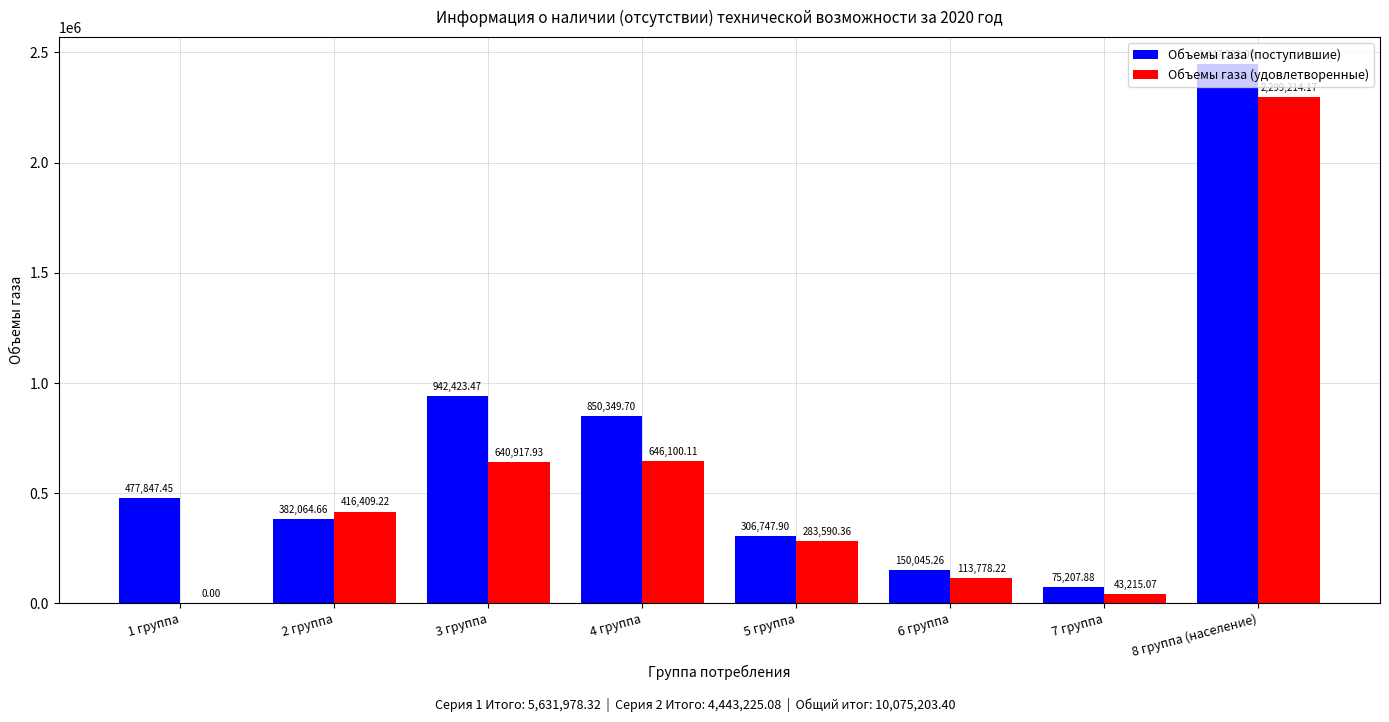

Which series changed the most between 2 группа and 7 группа?

Объемы газа (удовлетворенные)